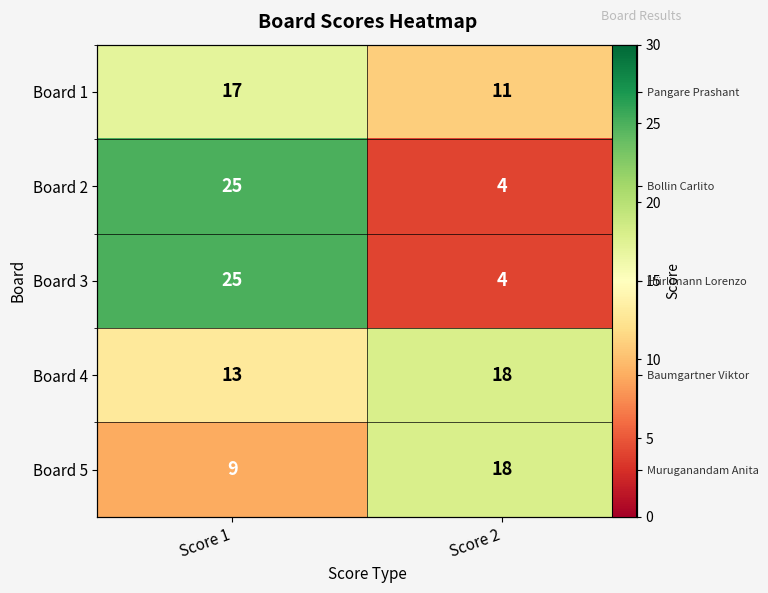

At which label is Board 1 closest to 14?

Score 1